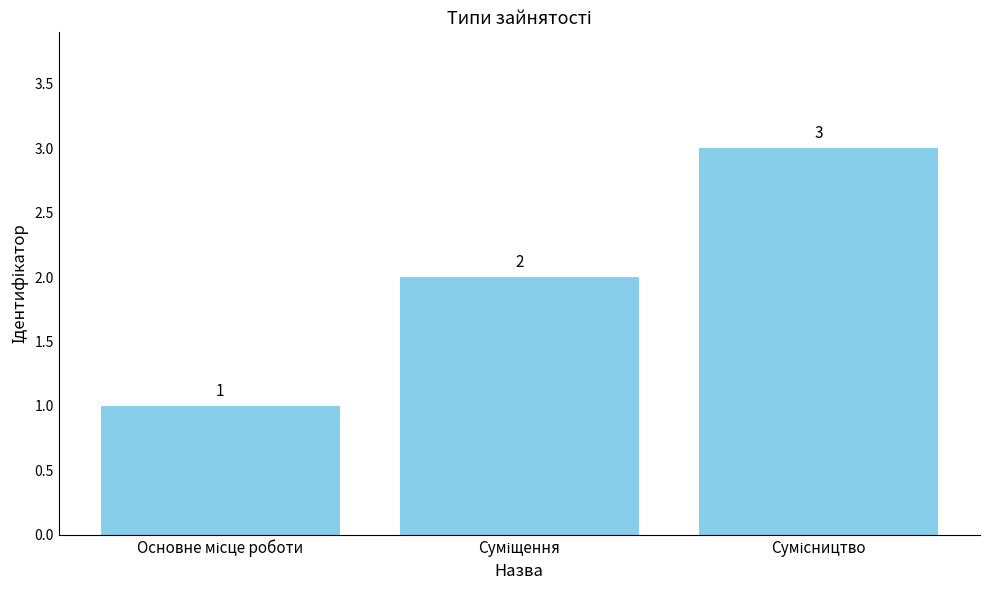

What is the value of the 1st bar from the left?

1